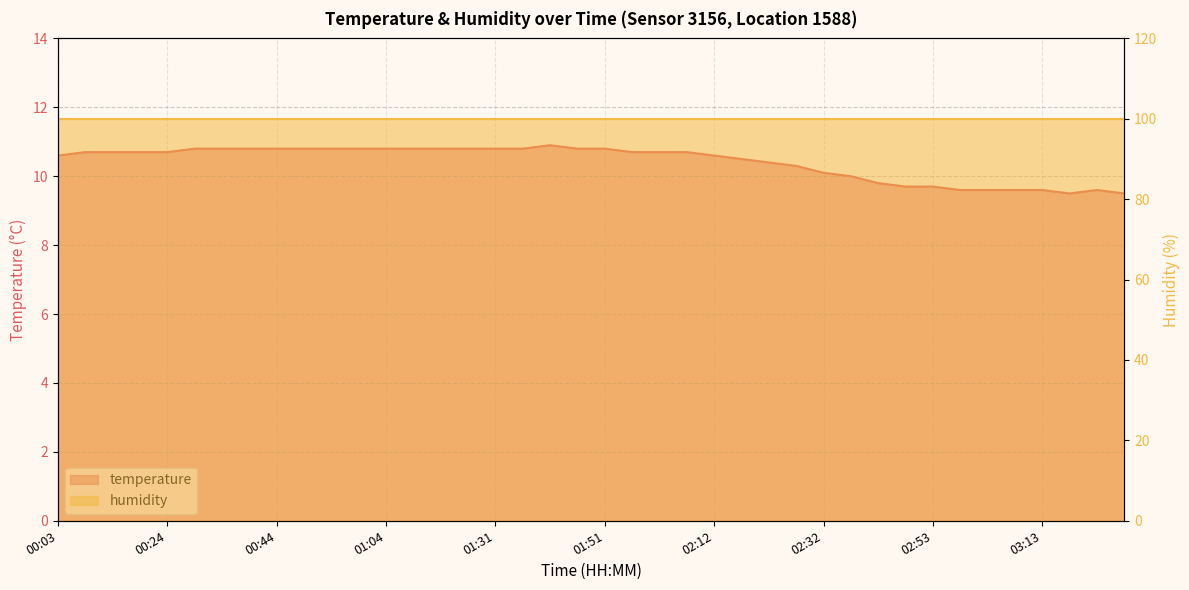

Reading left to right, extract all data points from this chart.

10.6	10.7	10.7	10.7	10.7	10.8	10.8	10.8	10.8	10.8	10.8	10.8	10.8	10.8	10.8	10.8	10.8	10.8	10.9	10.8	10.8	10.7	10.7	10.7	10.6	10.5	10.4	10.3	10.1	10.0	9.8	9.7	9.7	9.6	9.6	9.6	9.6	9.5	9.6	9.5